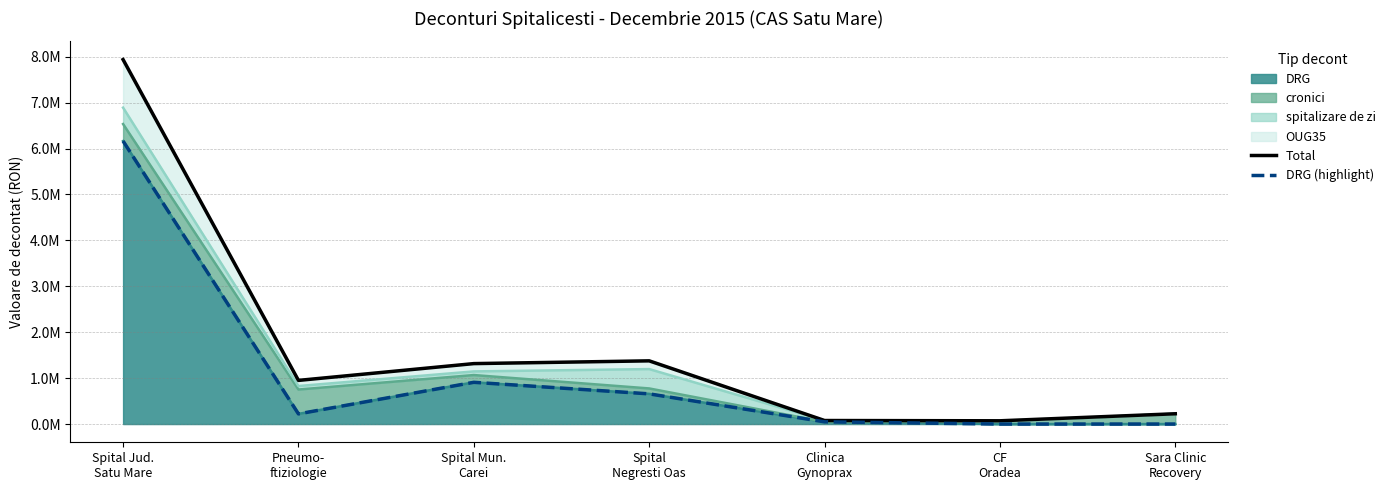

What is the difference between the second highest and second lowest values in the DRG (highlight) series?

909091.5